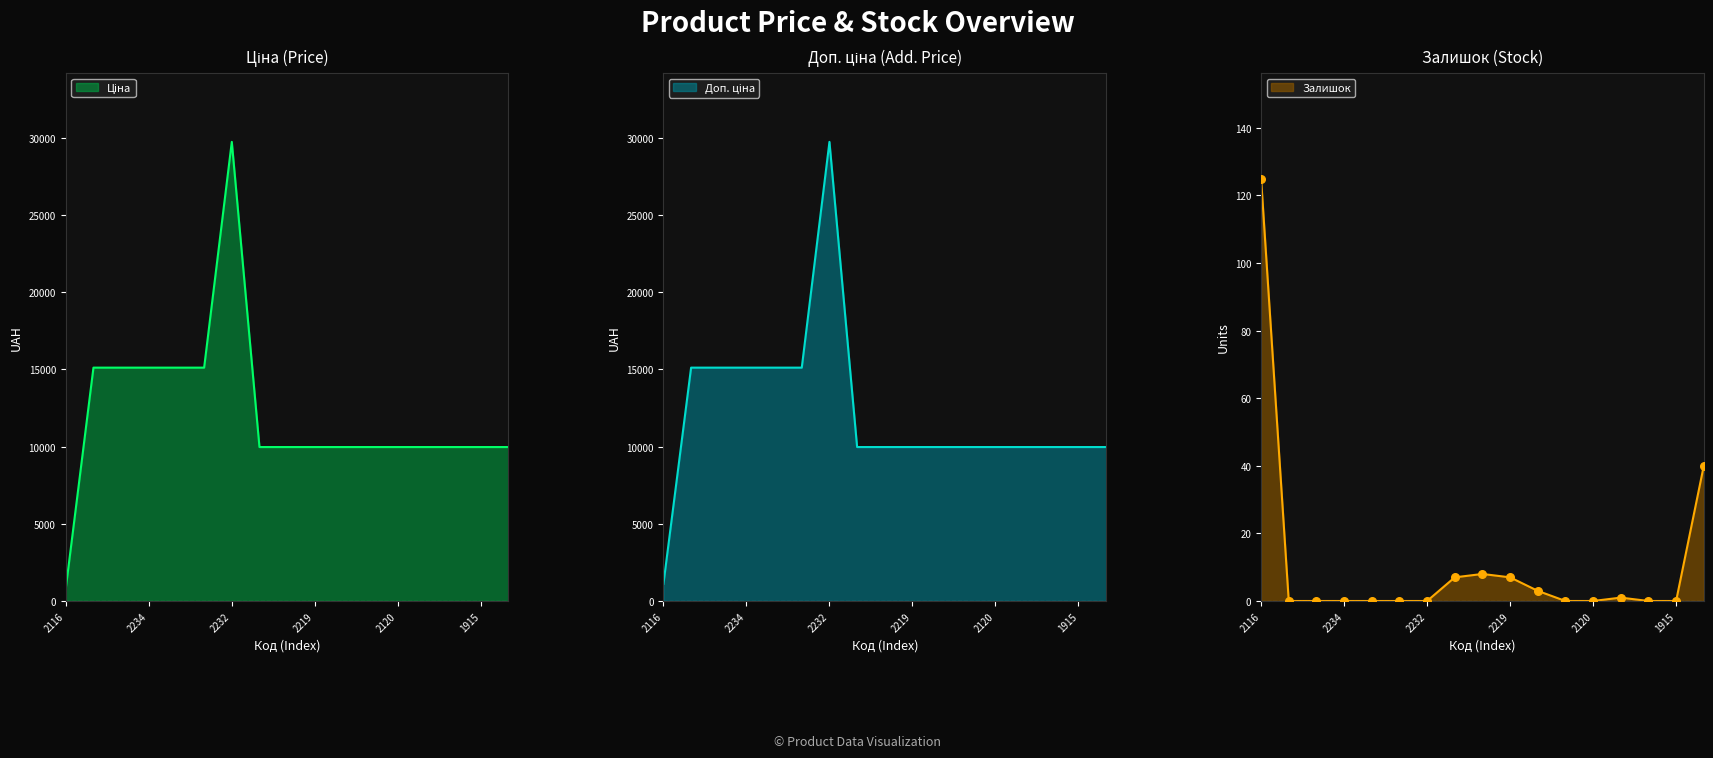

What is the maximum value for Залишок?

125